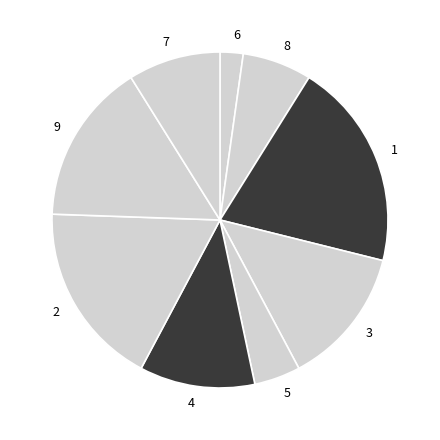

Is the sum of 8 and 6 greater than half?

No